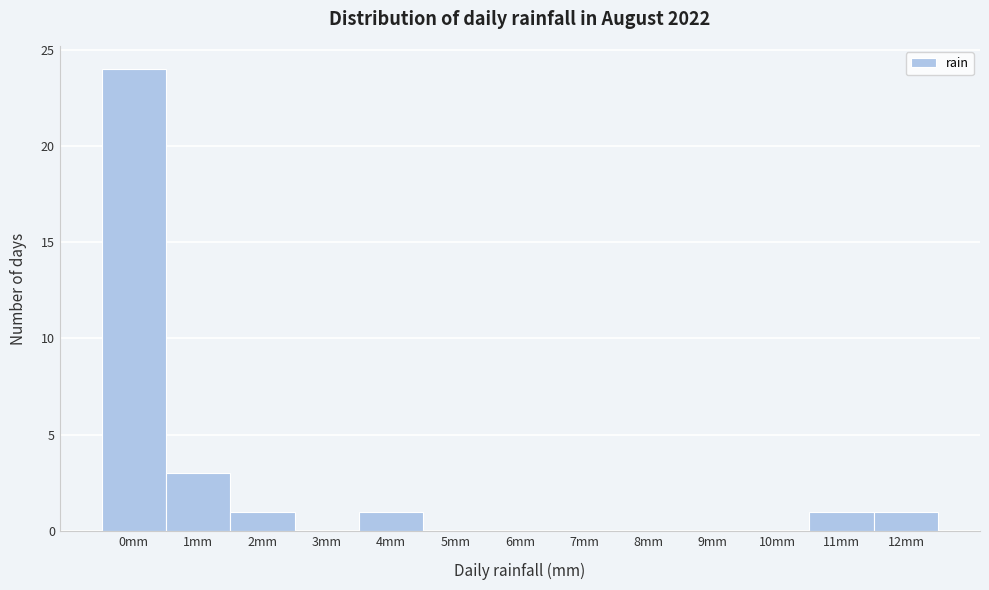

Reading right to left, list all the values displayed in this chart.

12mm=1	11mm=1	10mm=0	9mm=0	8mm=0	7mm=0	6mm=0	5mm=0	4mm=1	3mm=0	2mm=1	1mm=3	0mm=24